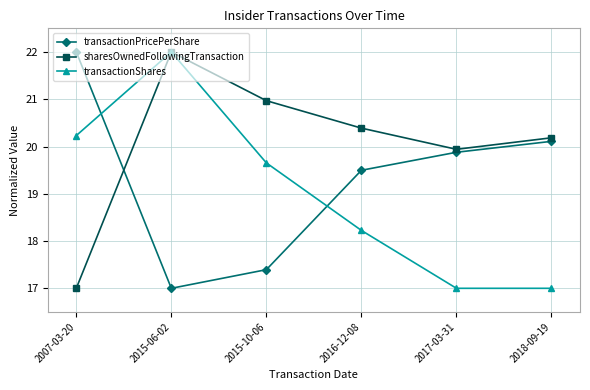

In transactionShares, how many points are higher than both neighbors (excluding endpoints)?

1